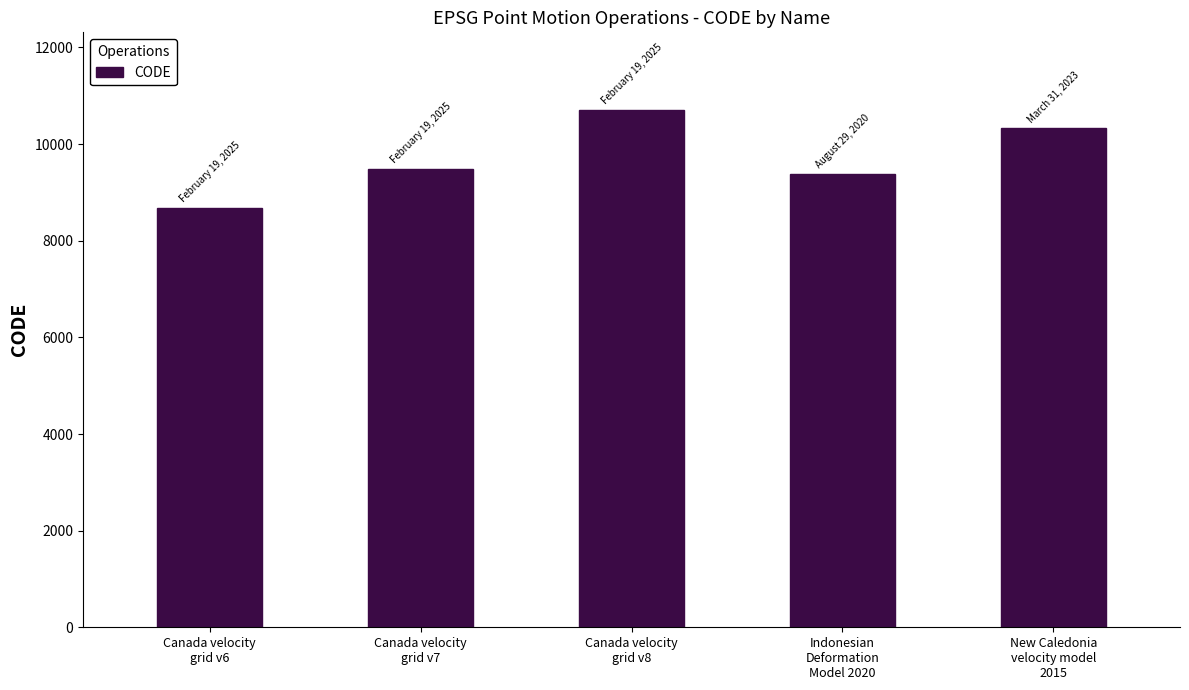

What is the greatest value displayed?

10707